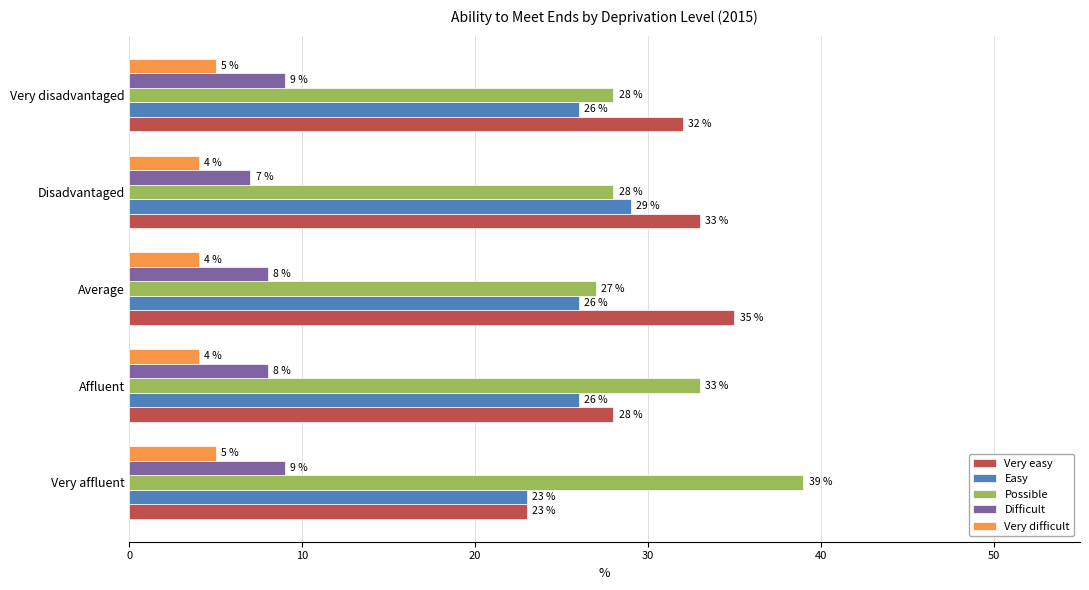

What are all the series names shown in the legend?

Very easy, Easy, Possible, Difficult, Very difficult